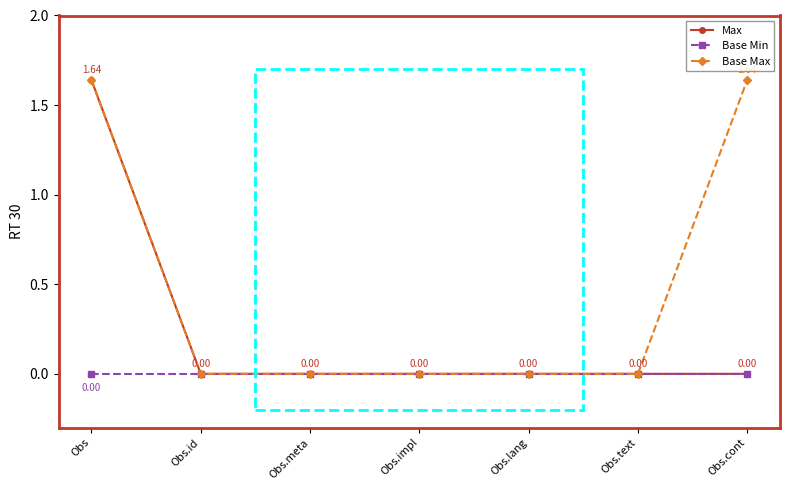

Which series has the largest total across all categories?

Base Max